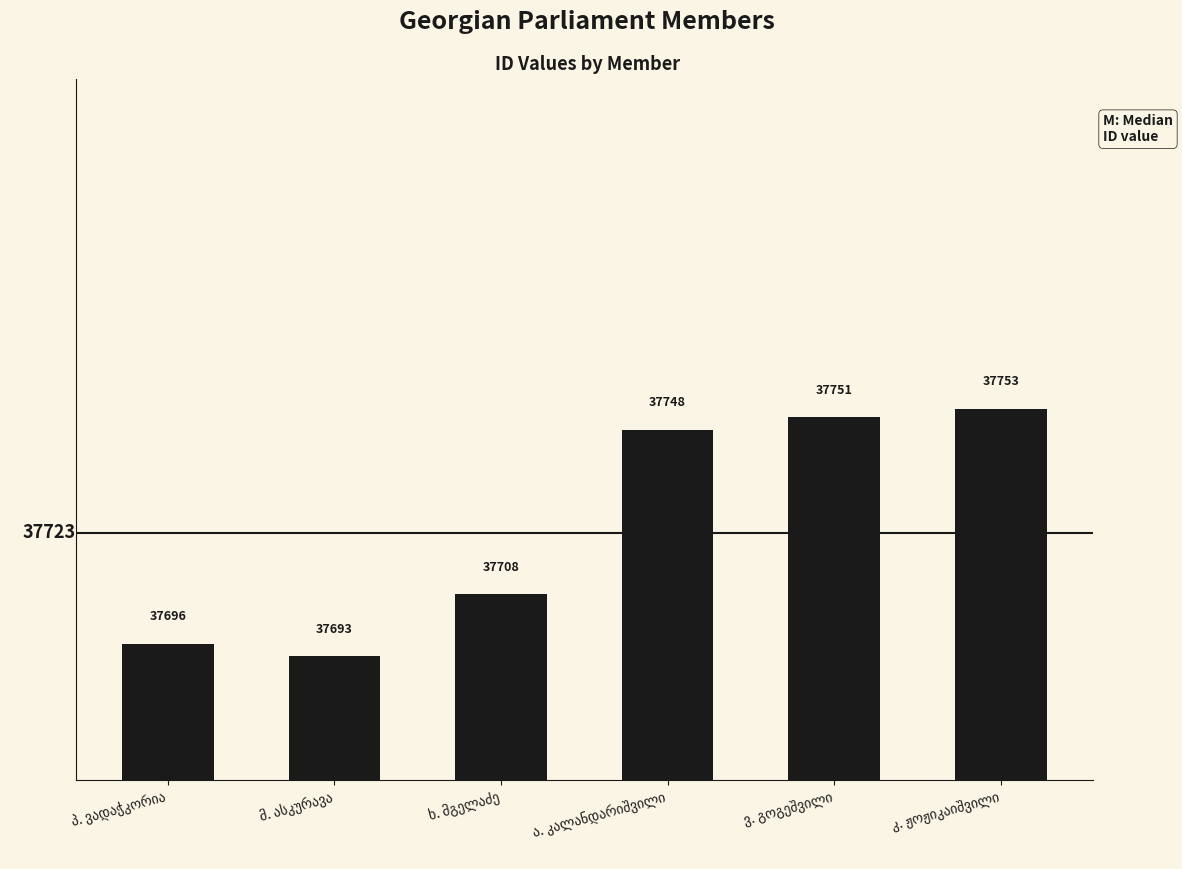

What is the difference between the maximum and minimum values?

60